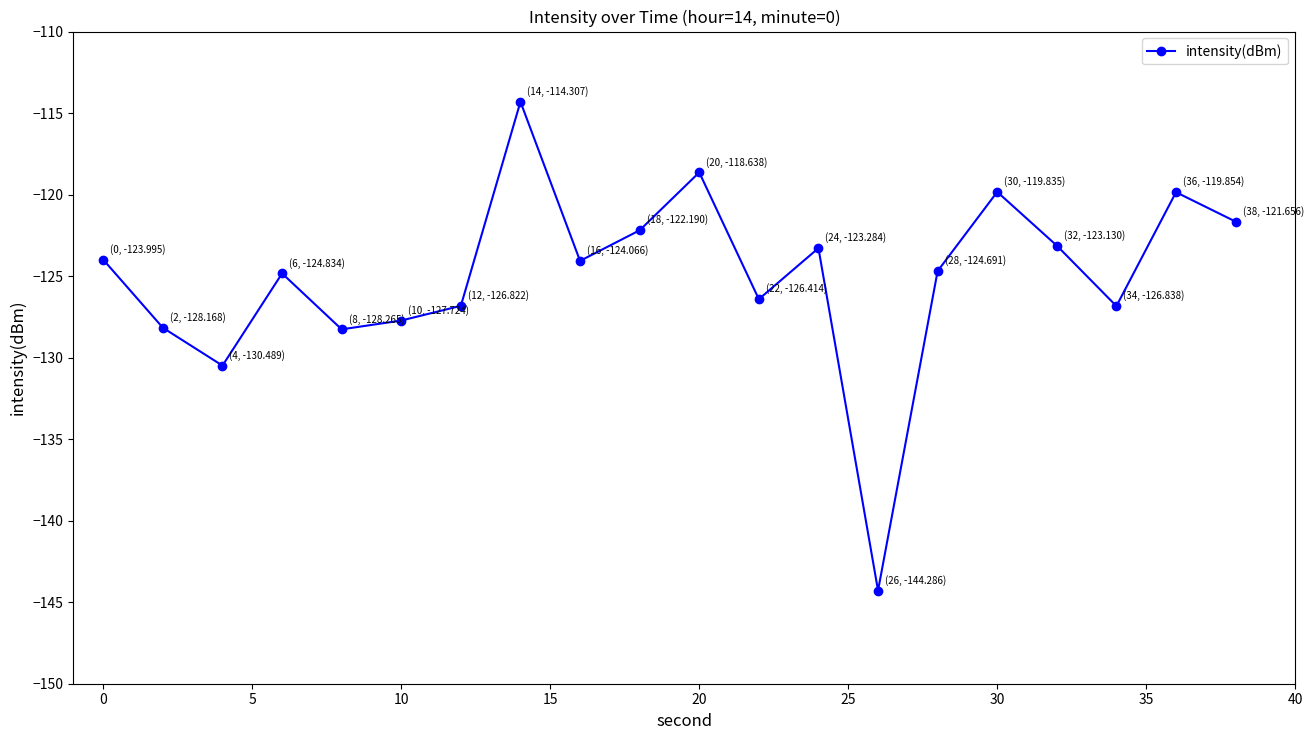

What is the average value?

-125.0